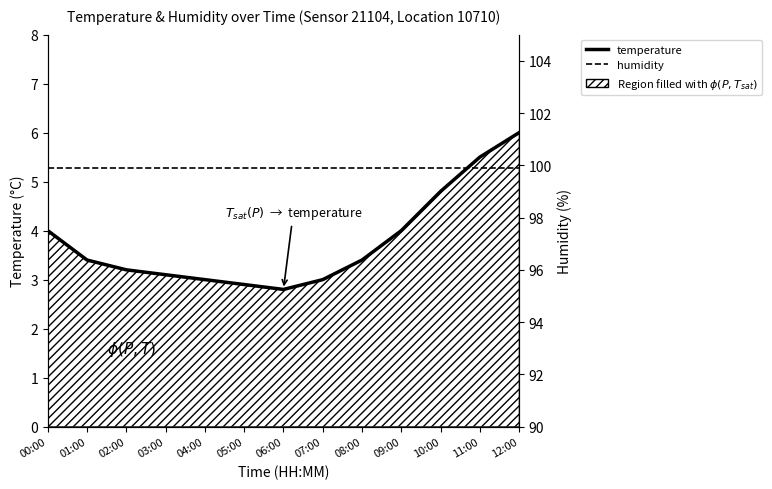

True or false: humidity and temperature intersect in this chart.

False